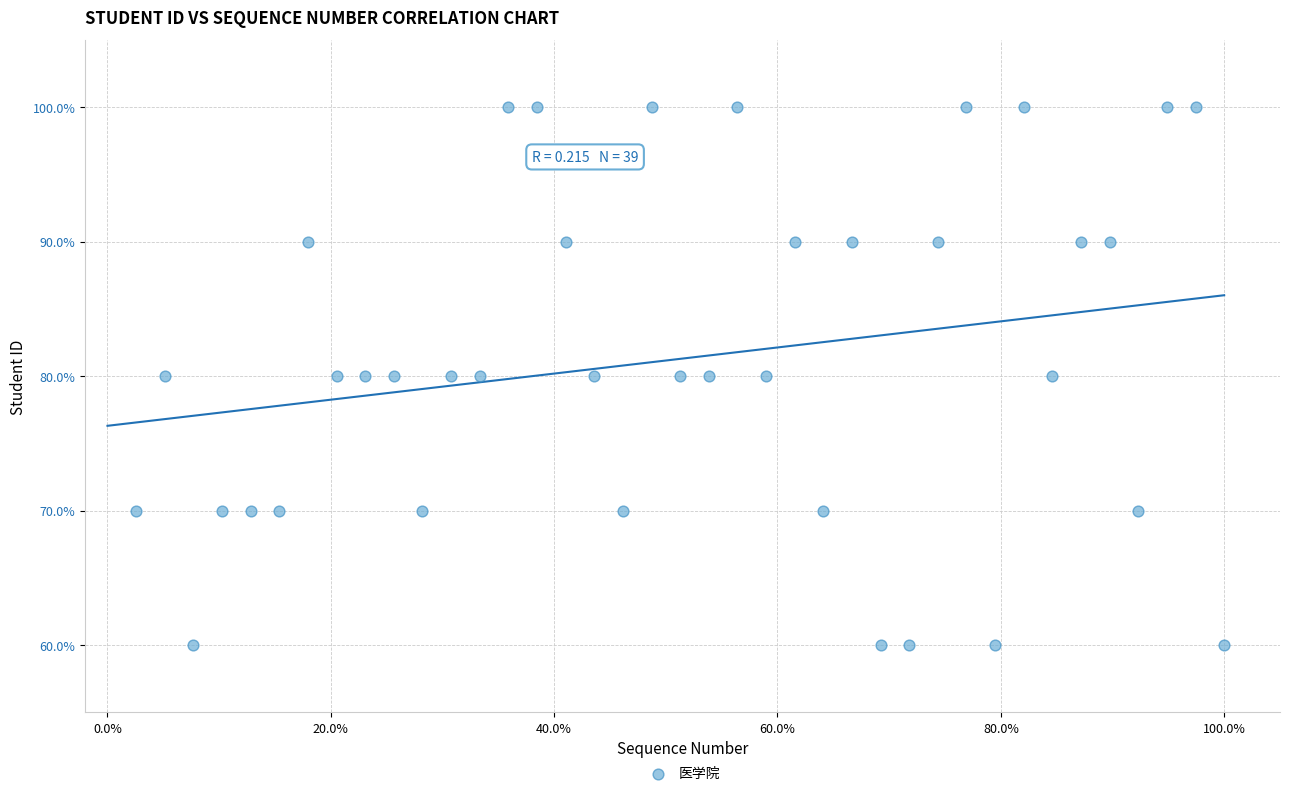

What is the range of X values (max minus min)?

1.0